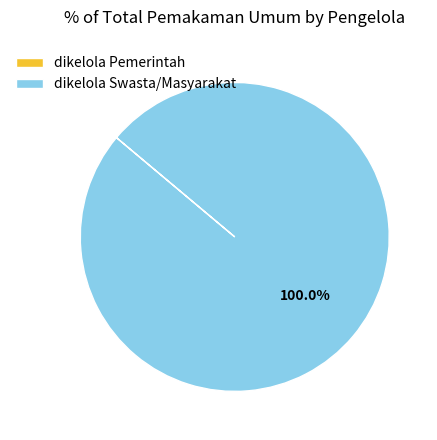

What is the majority slice?

dikelola Swasta/Masyarakat